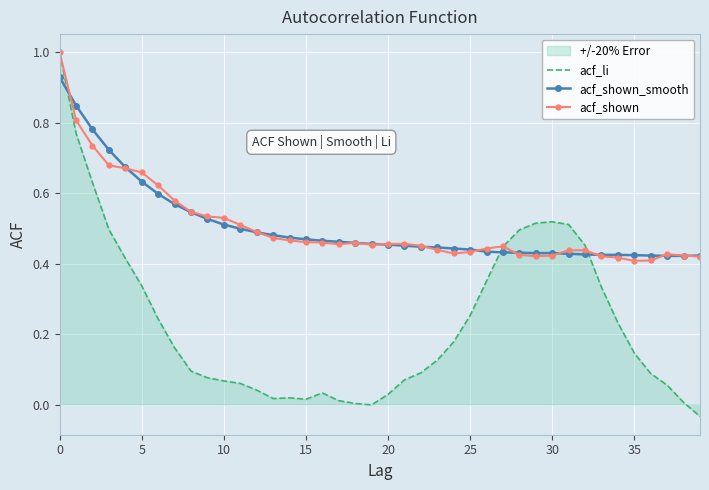

Which series has the largest range (max minus min)?

acf_li